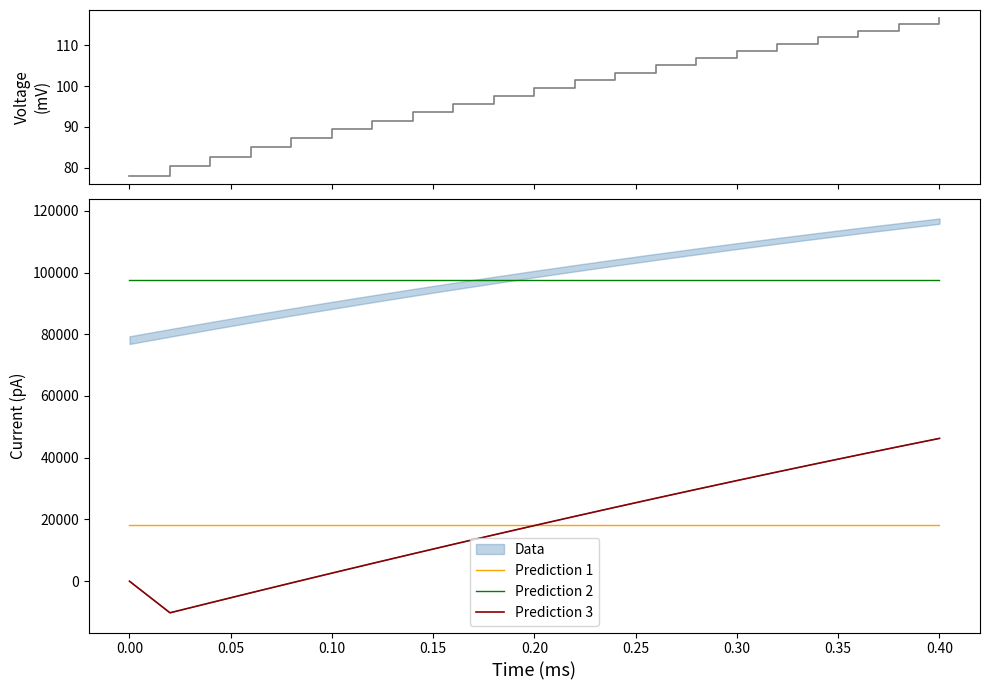

Which series has the widest spread of values?

Prediction 3